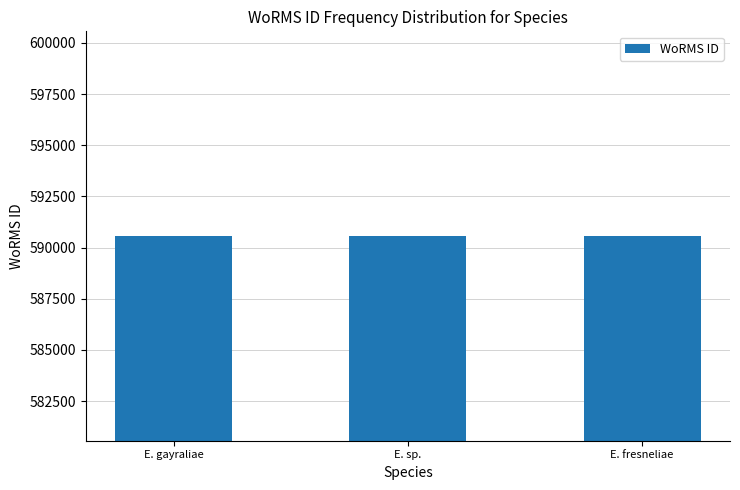

What is the ratio of the value at E. sp. to the value at E. fresneliae?

1.0